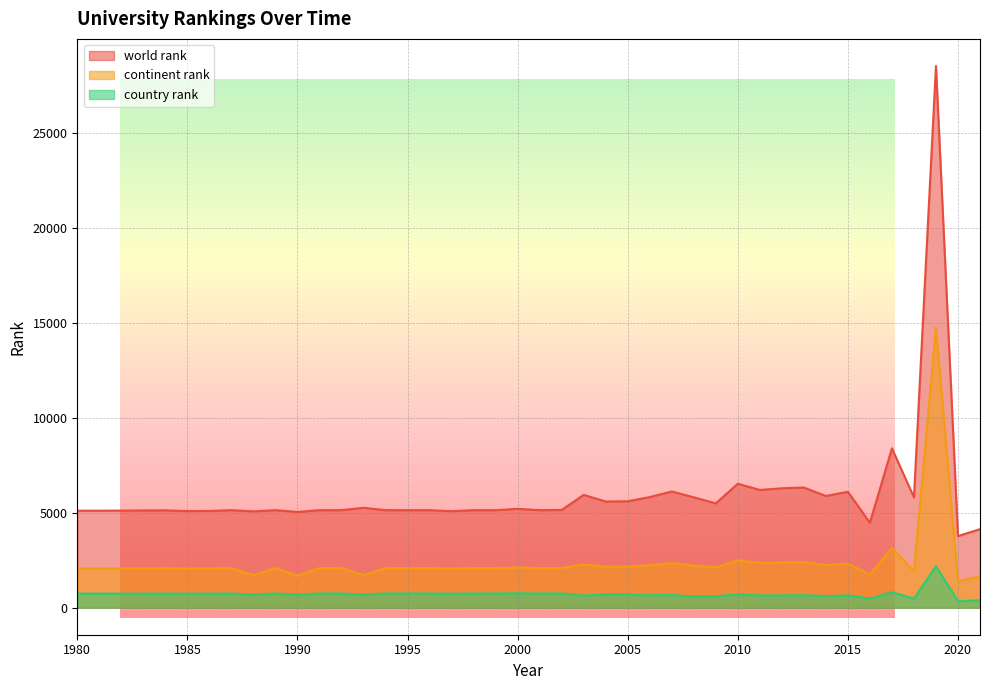

What is the greatest value displayed?

28554